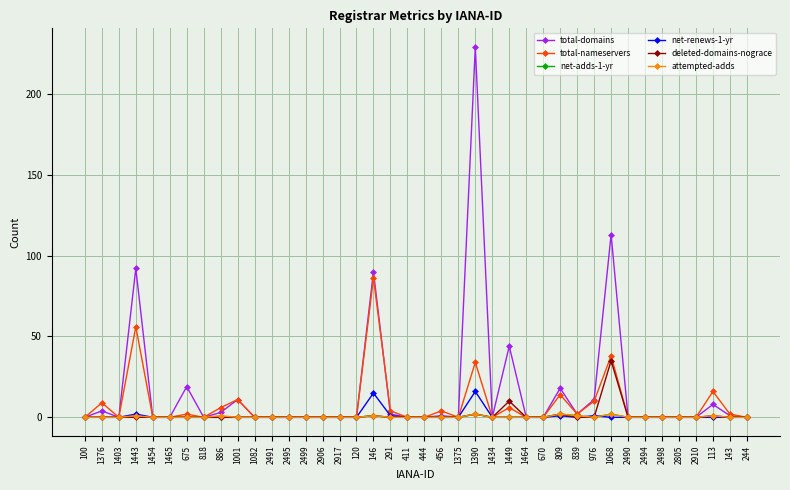

At which category is the sum across all series the highest?

1390